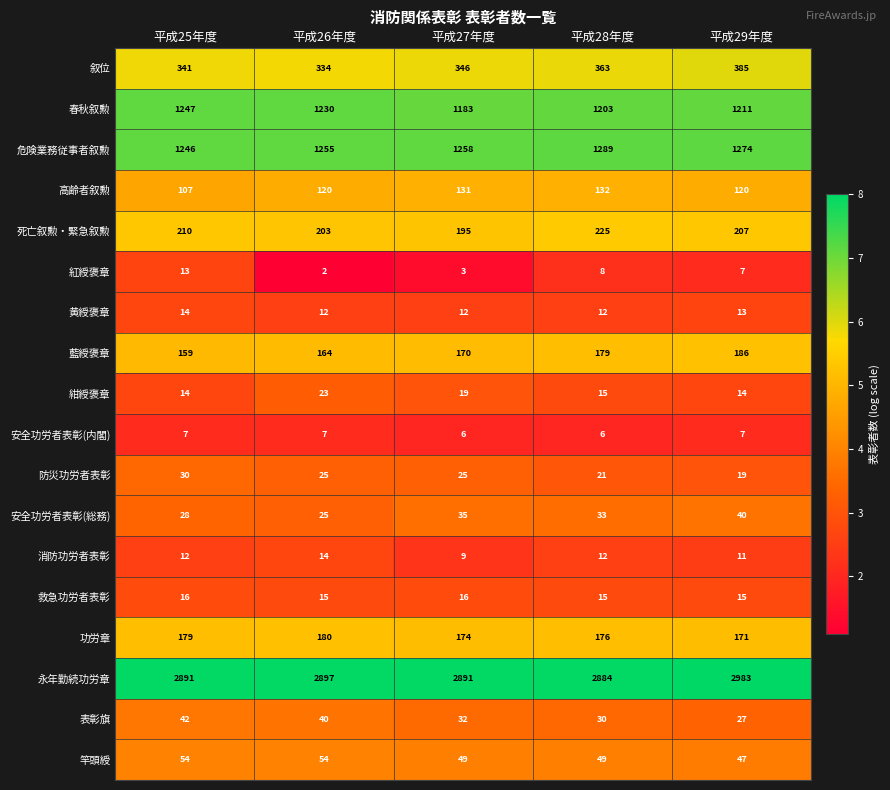

At which category does the chart reach its peak across all series?

平成29年度